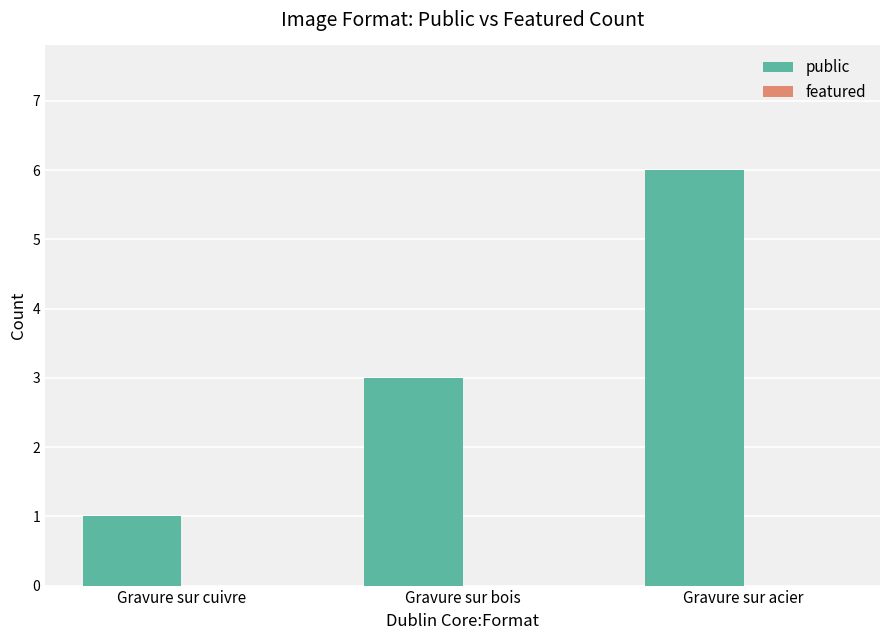

Rank the categories by value from highest to lowest.

Gravure sur acier, Gravure sur bois, Gravure sur cuivre